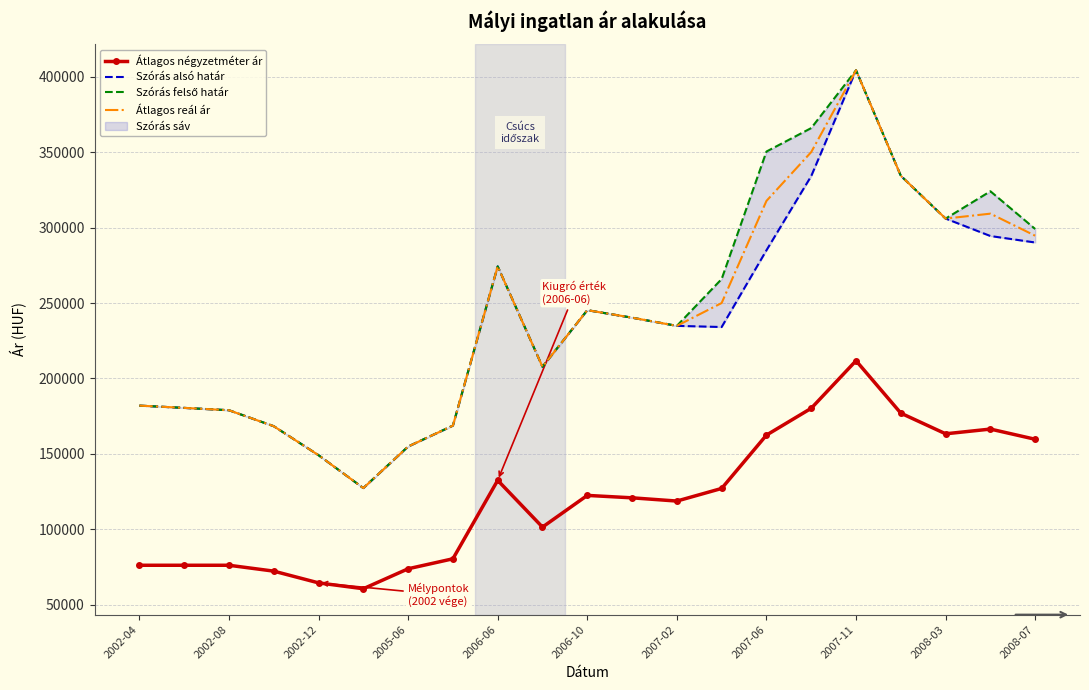

True or false: Átlagos reál ár and Átlagos négyzetméter ár cross at least once.

False